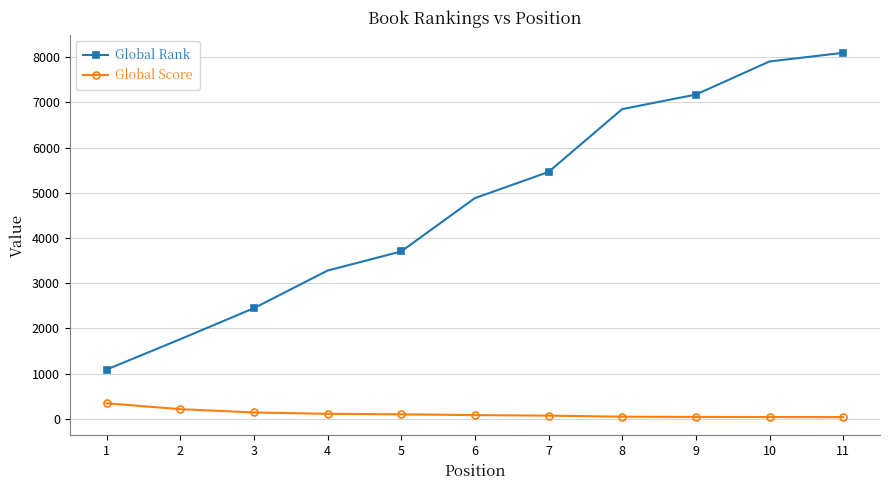

What is the maximum value for Global Rank?

8094